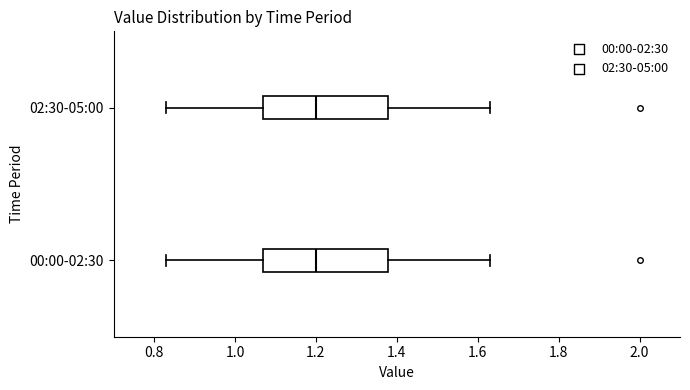

Reading bottom to top, read every box against the x-axis: the position of its median line, the range the box covers, and the ends of its whiskers. The values are not printed on the chart, so give them approximately, as read against the axis.

00:00-02:30: median 1.20, box 1.08 to 1.38, whiskers 0.84 to 1.64
02:30-05:00: median 1.20, box 1.08 to 1.38, whiskers 0.84 to 1.64